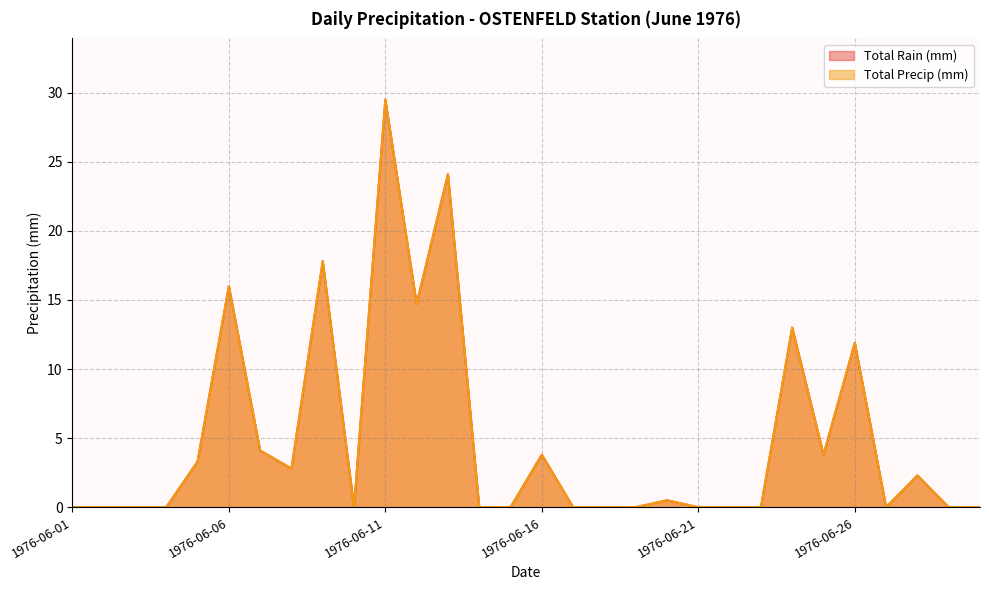

Is the value of Total Rain (mm) at 1976-06-12 greater than the value of Total Precip (mm) at 1976-06-19?

Yes